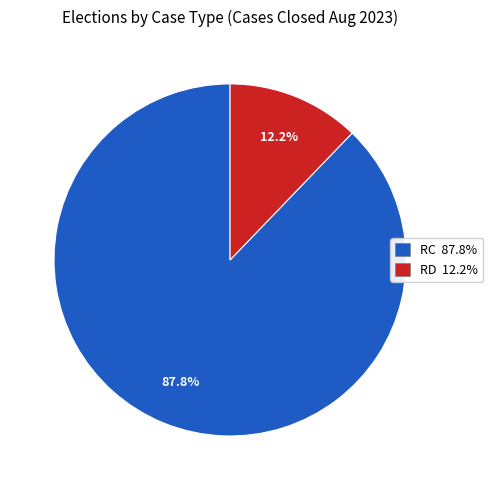

How many slices are in this pie chart?

2